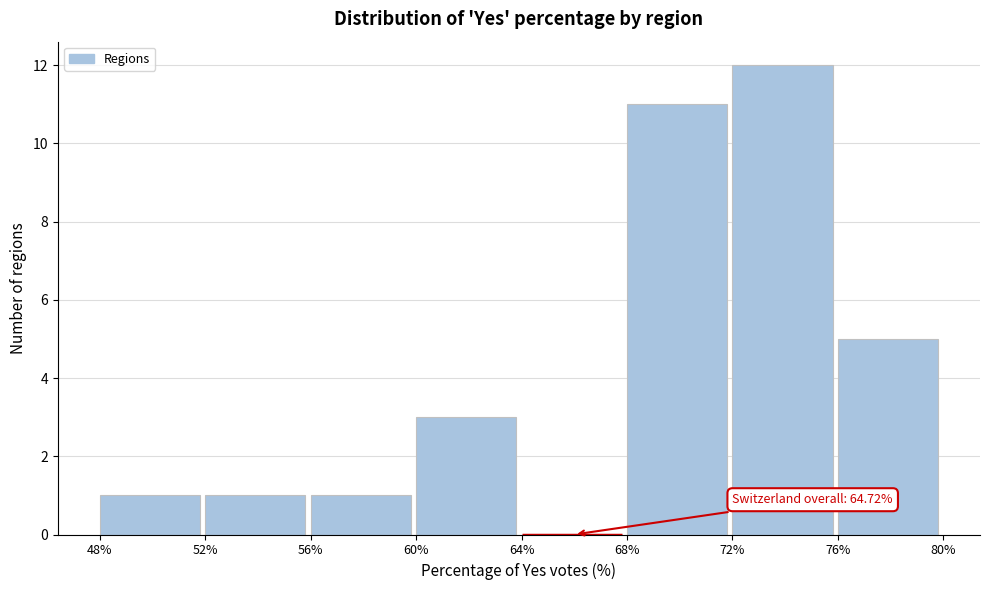

Which range on the x-axis has the tallest bar?

72% to 76%